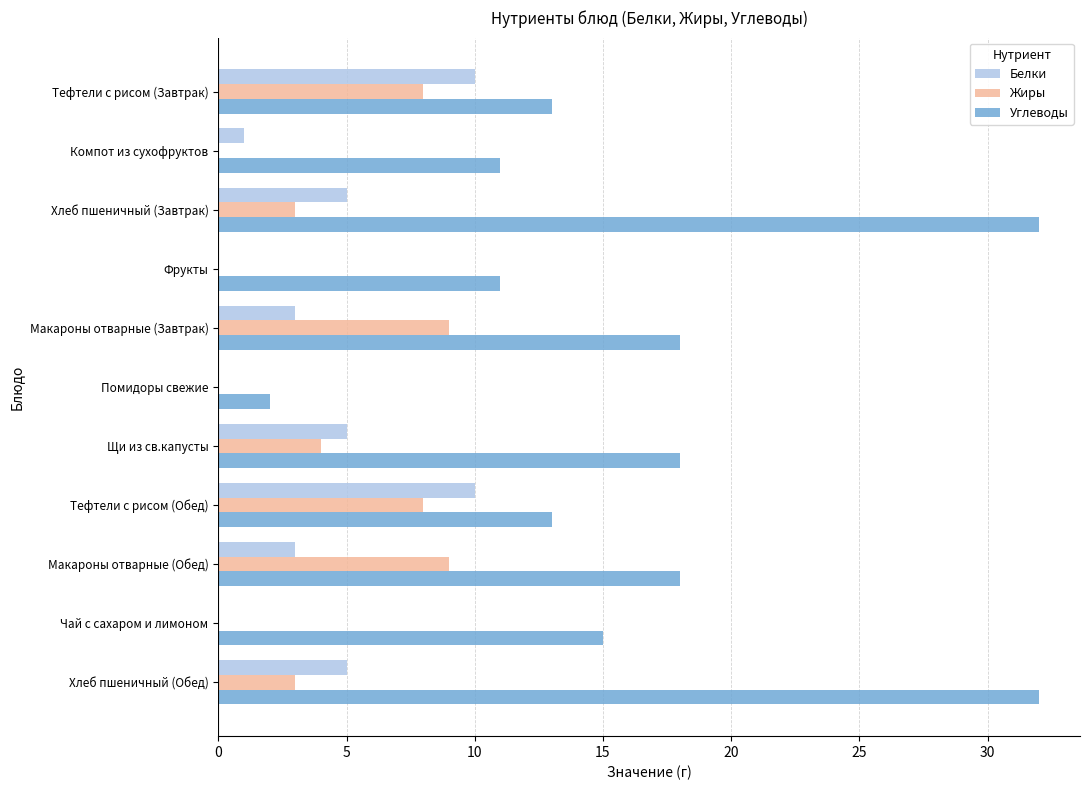

What are all the series names shown in the legend?

Белки, Жиры, Углеводы